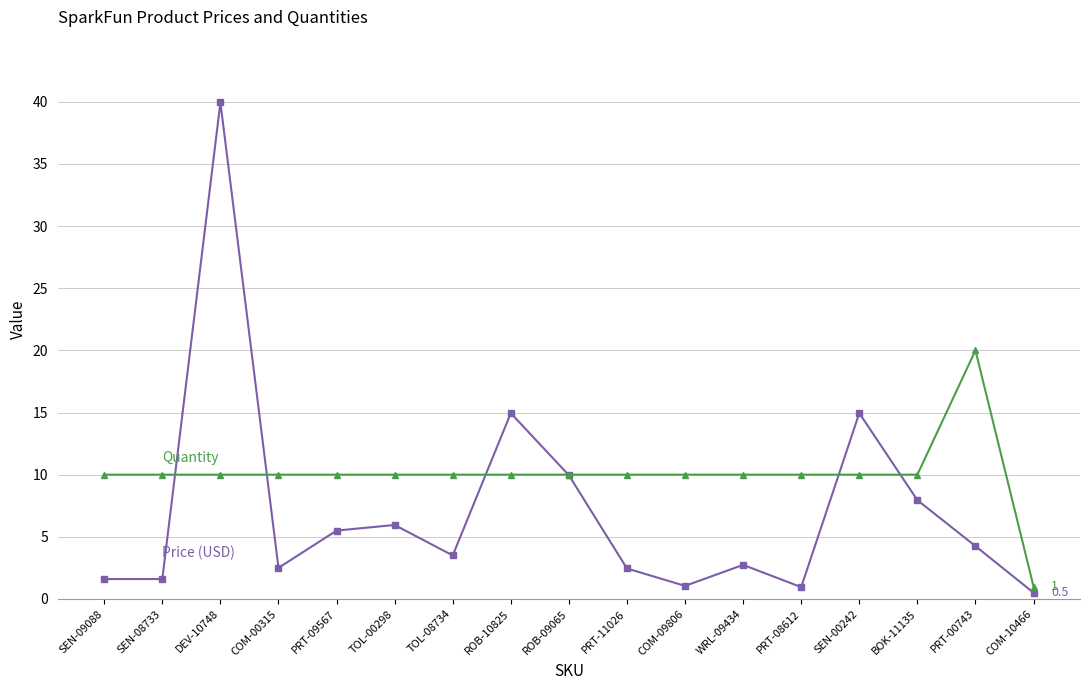

How many series are shown in this chart?

2